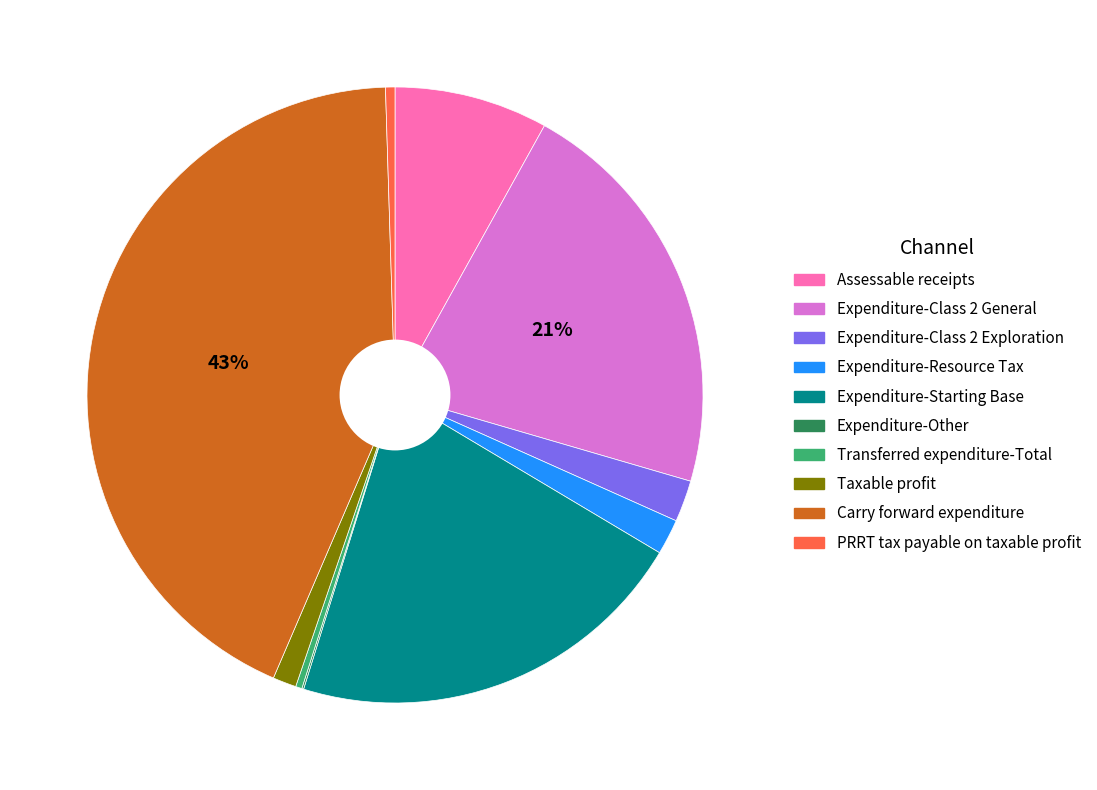

Is there any slice that represents more than half of the pie?

No